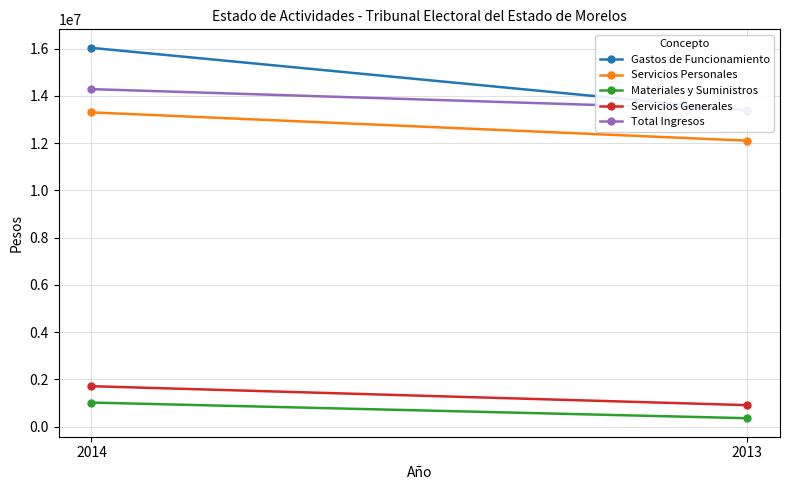

Between 2014 and 2013, which is larger?

2014